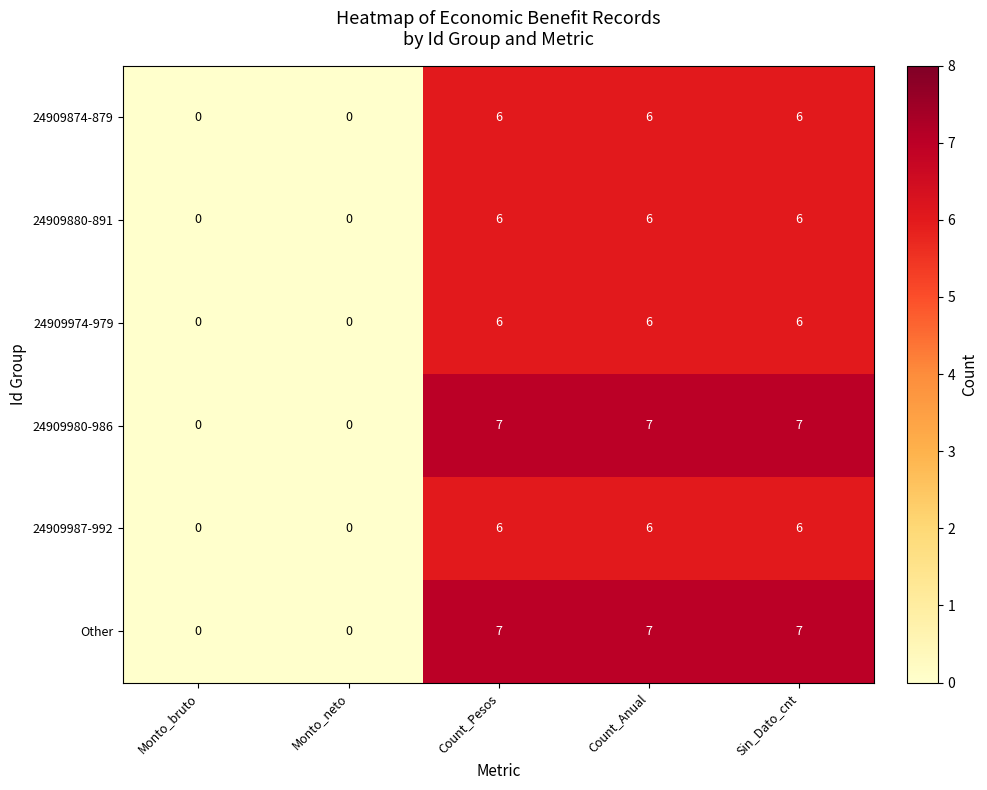

What is the spread (max minus min) of values at Count_Pesos?

1